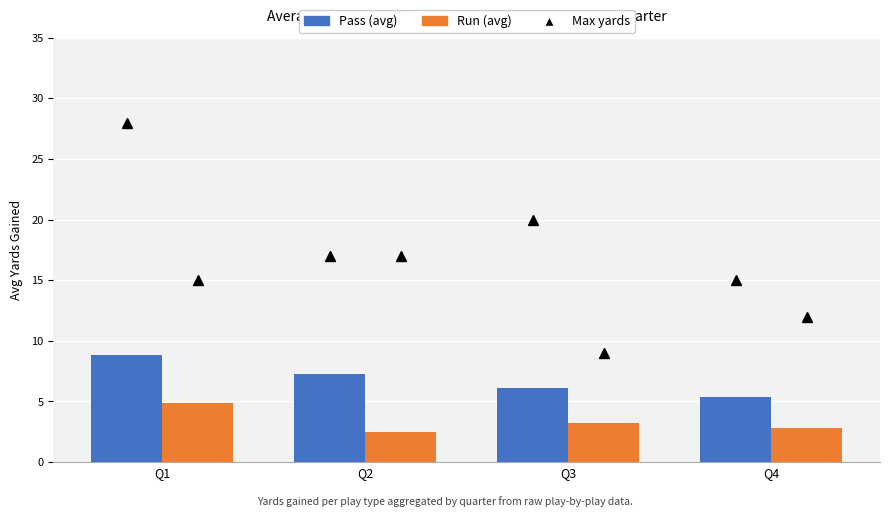

True or false: Run has a value of 2.8 at Q4.

True